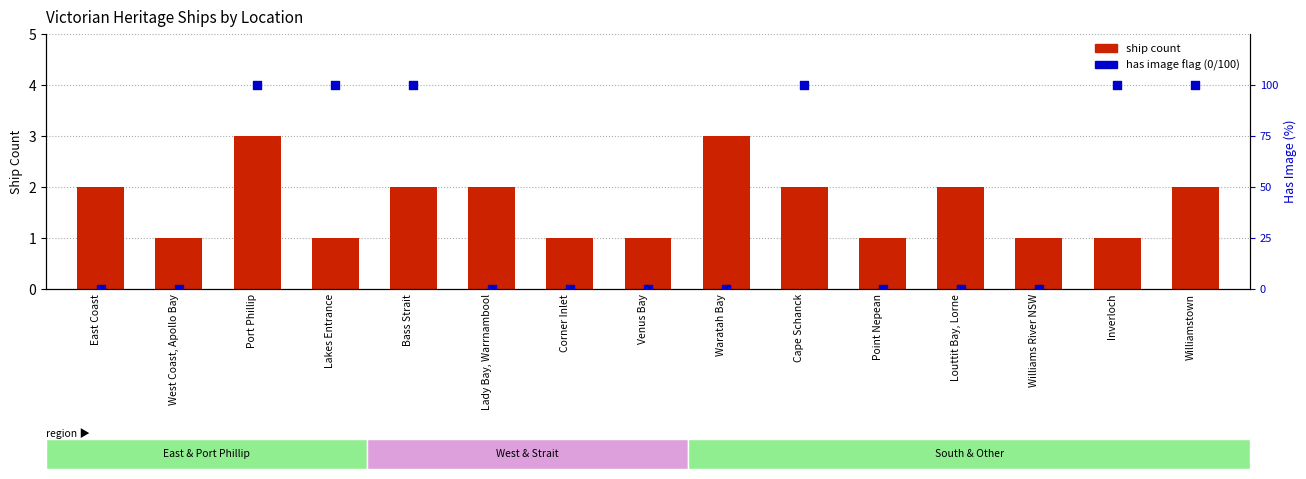

At how many categories does at least one series exceed 20?

6